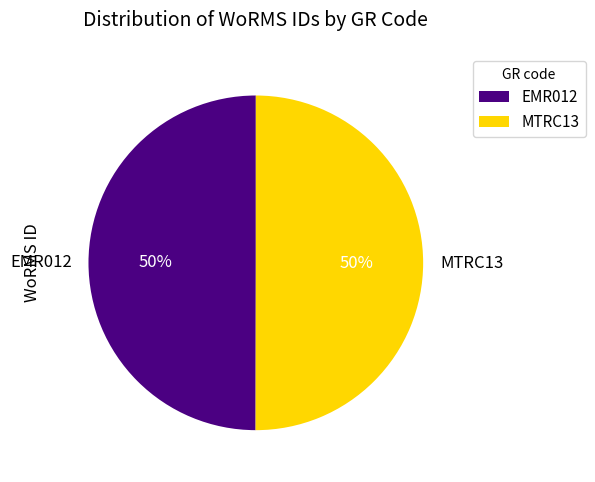

The EMR012 slice represents 37% of the pie. True or false?

False